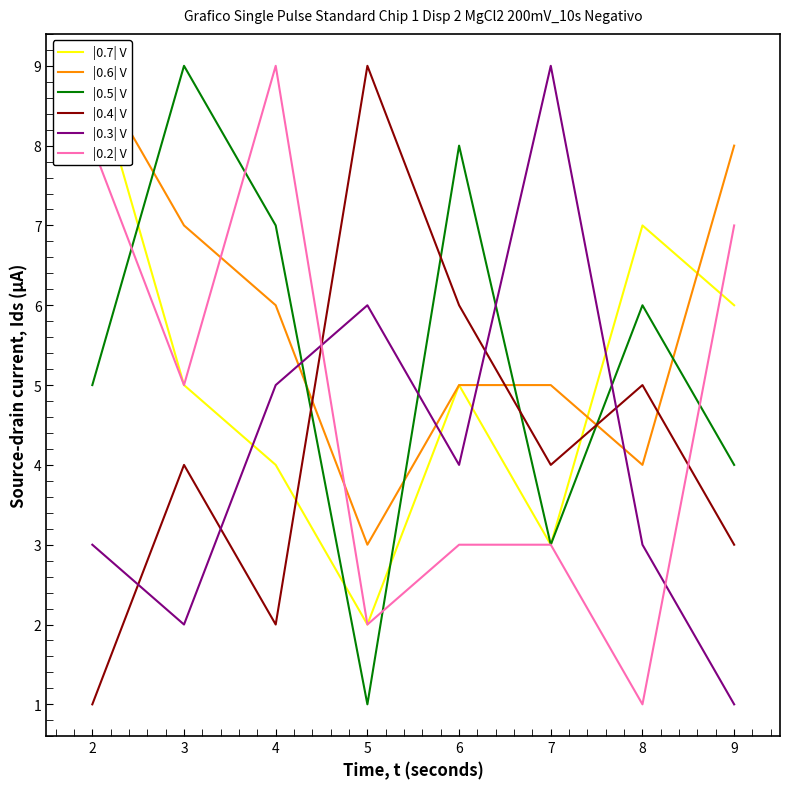

True or false: |0.3| V has a value of 2 at 3.

True